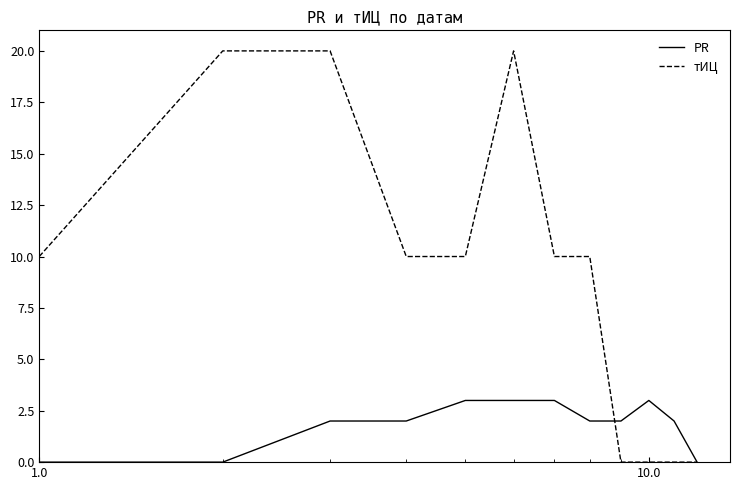

Which series has the largest total across all categories?

тИЦ